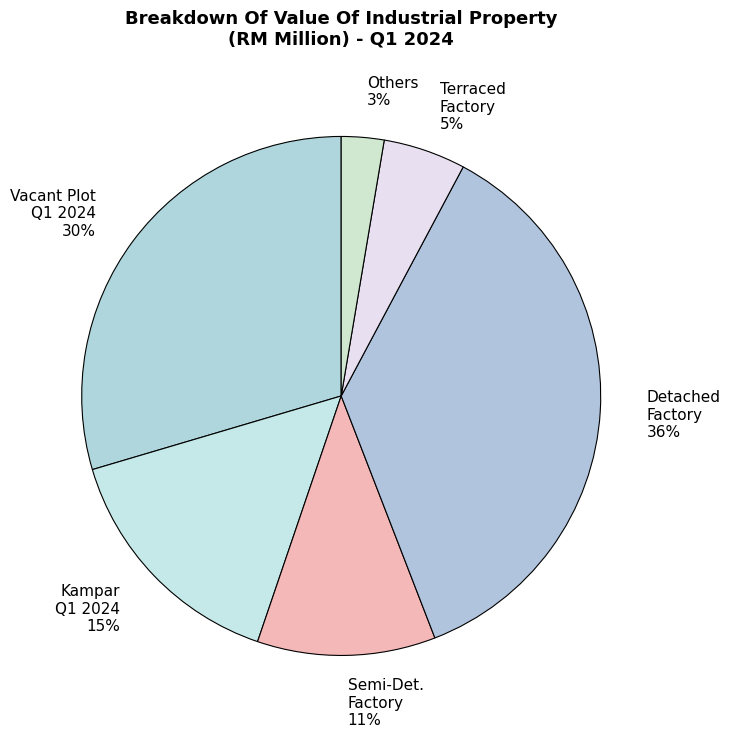

What is the largest slice in the pie chart?

Detached Factory 36%